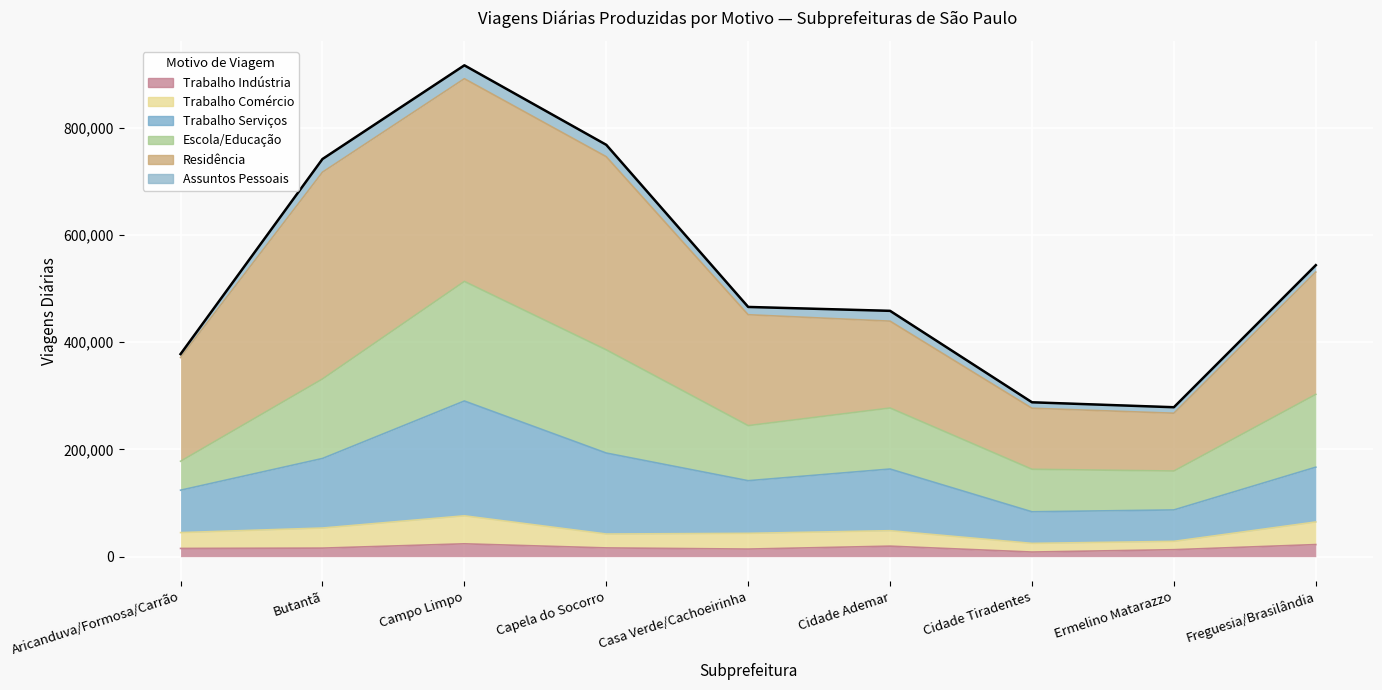

True or false: Trabalho Indústria and Trabalho Serviços intersect in this chart.

False